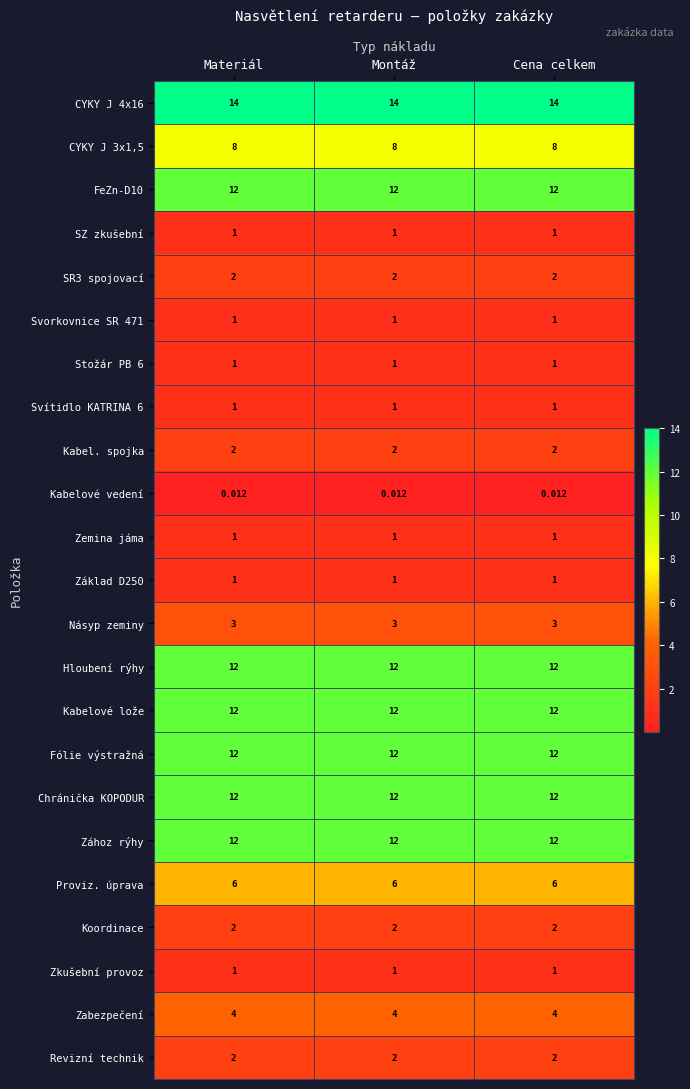

What is the total value across all series at Cena celkem?

122.0